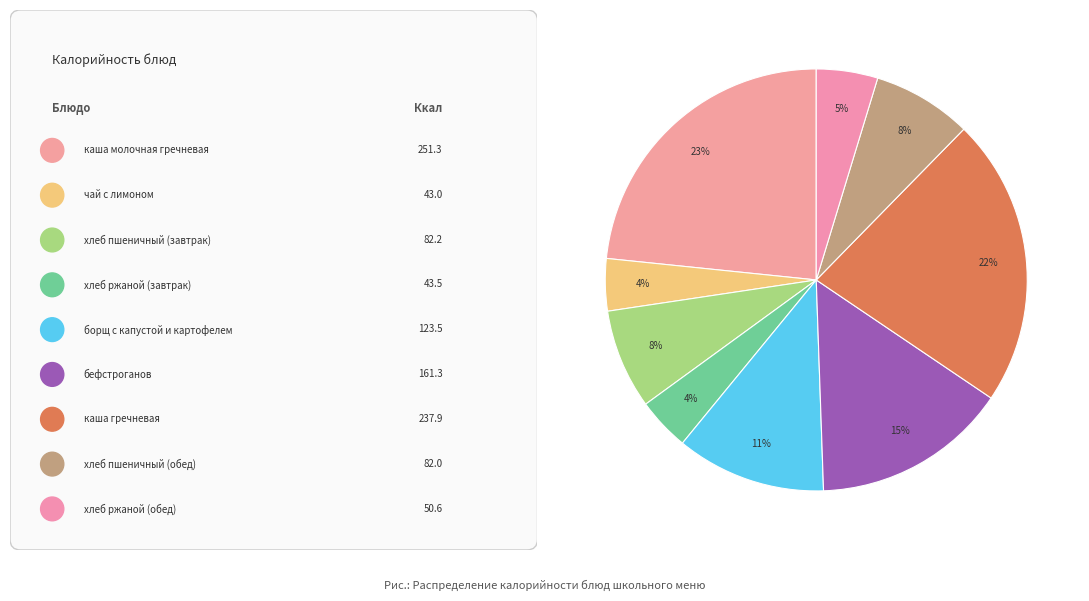

How many slices are in this pie chart?

9